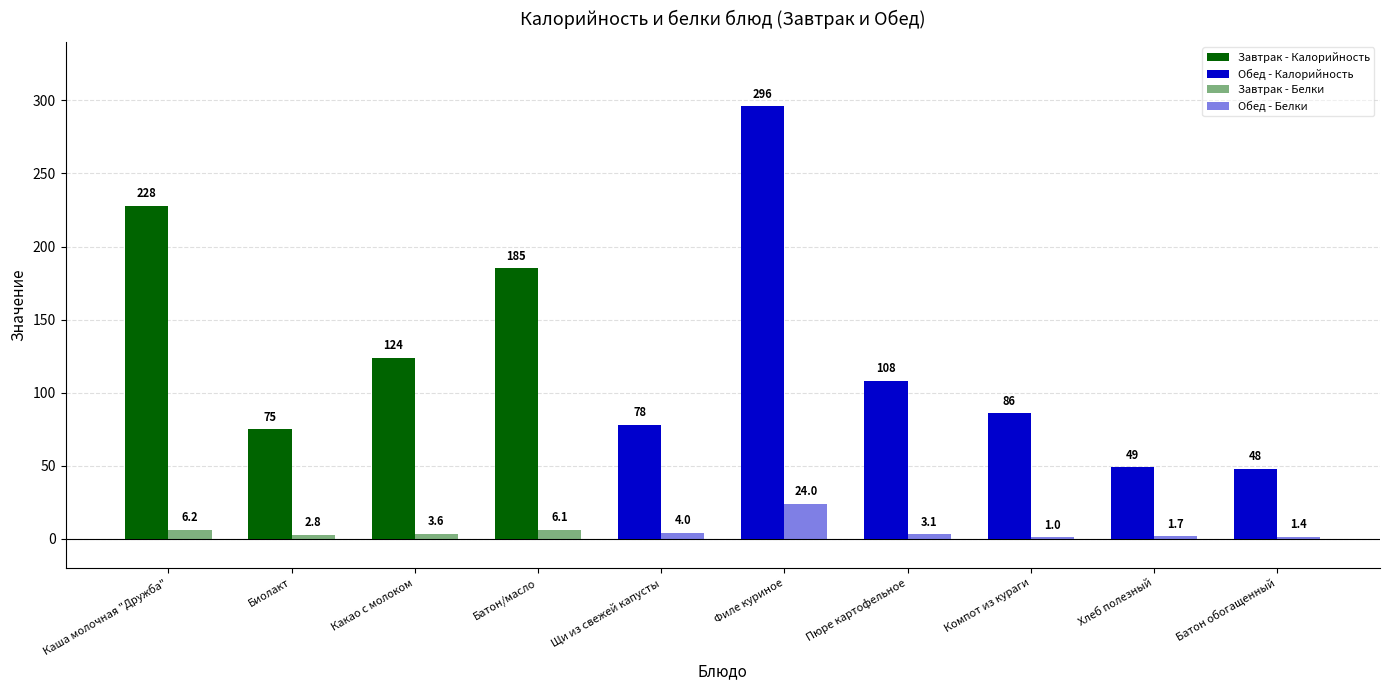

Reading left to right, list all the values displayed in this chart.

Калорийность: Каша молочная "Дружба"=228.0	Биолакт=75.0	Какао с молоком=124.0	Батон/масло=185.0	Щи из свежей капусты=78.0	Филе куриное=296.0	Пюре картофельное=108.0	Компот из кураги=86.0	Хлеб полезный=49.0	Батон обогащенный=48.0
Белки: Каша молочная "Дружба"=6.2	Биолакт=2.8	Какао с молоком=3.6	Батон/масло=6.1	Щи из свежей капусты=4.0	Филе куриное=24.0	Пюре картофельное=3.1	Компот из кураги=1.0	Хлеб полезный=1.7	Батон обогащенный=1.4